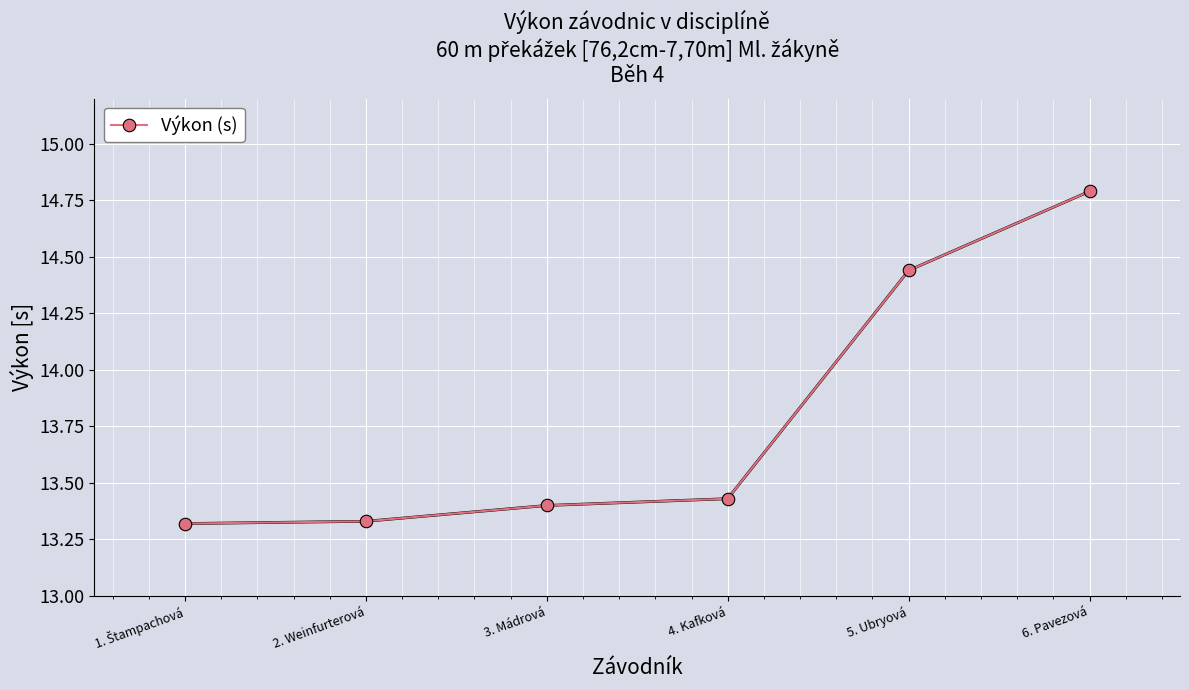

What is the label of the 5th point from the right?

2. Weinfurterová